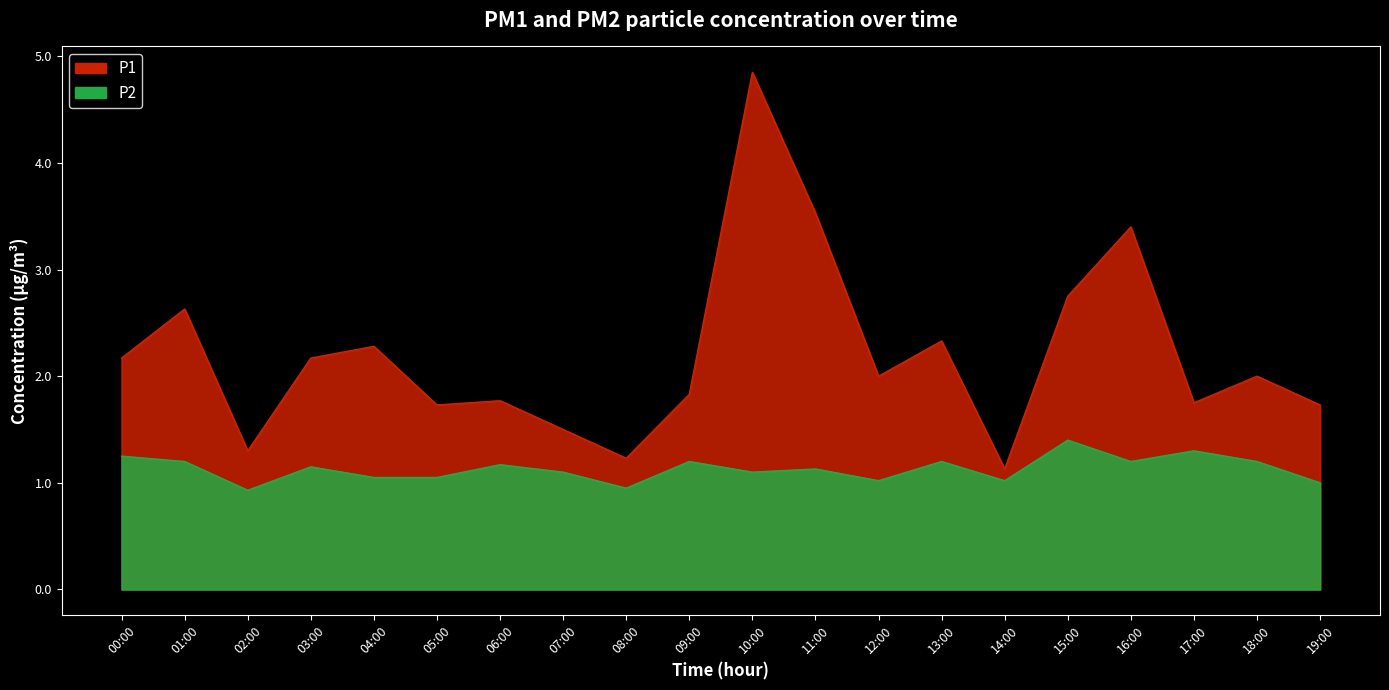

The P1 series shows 4.8 at 10:00. True or false?

True